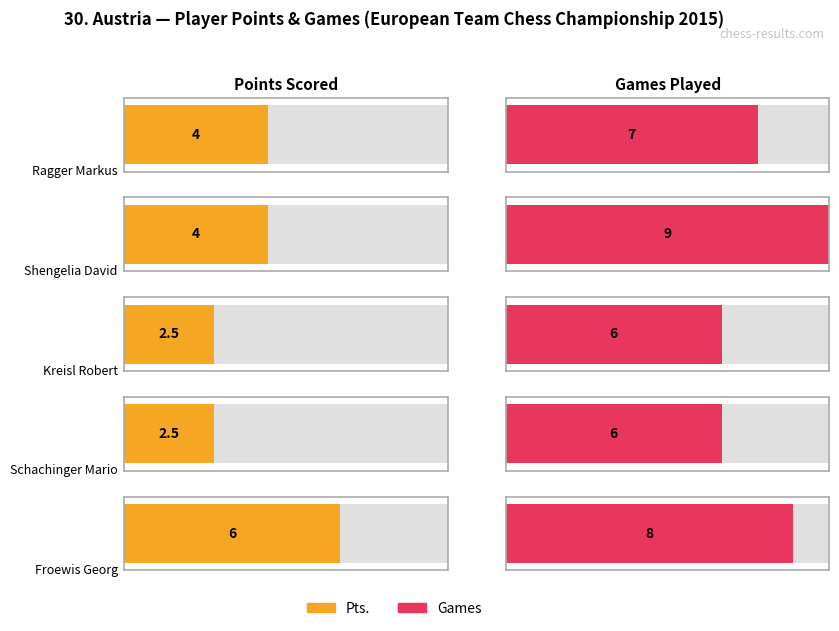

List the labels in order of Pts. value, smallest first.

Kreisl Robert, Schachinger Mario, Ragger Markus, Shengelia David, Froewis Georg